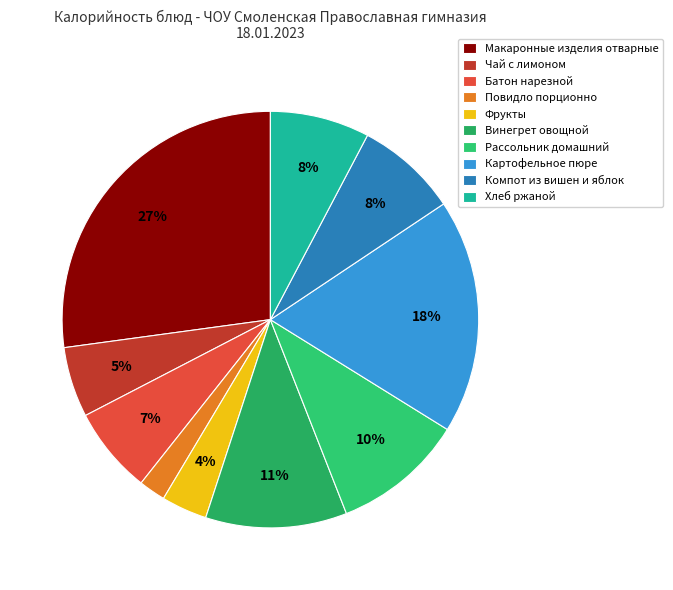

How many slices are in this pie chart?

10